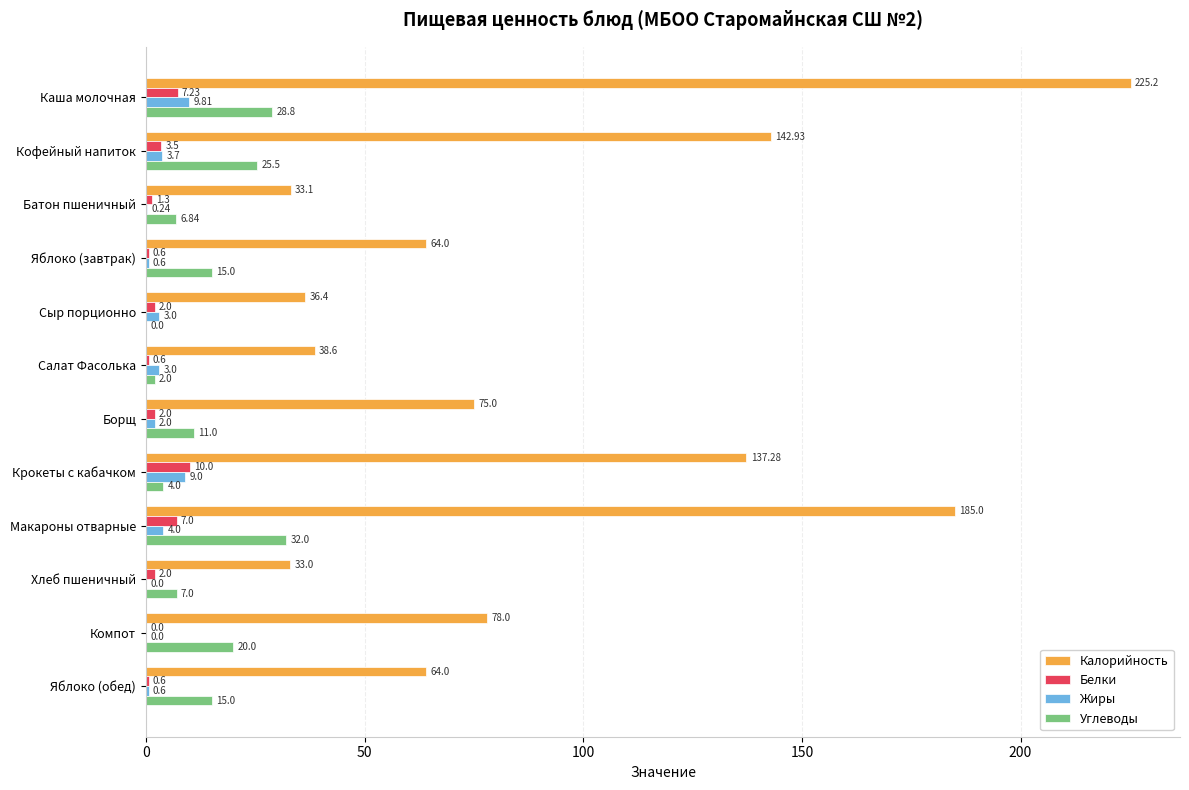

How many distinct data groups are displayed?

4